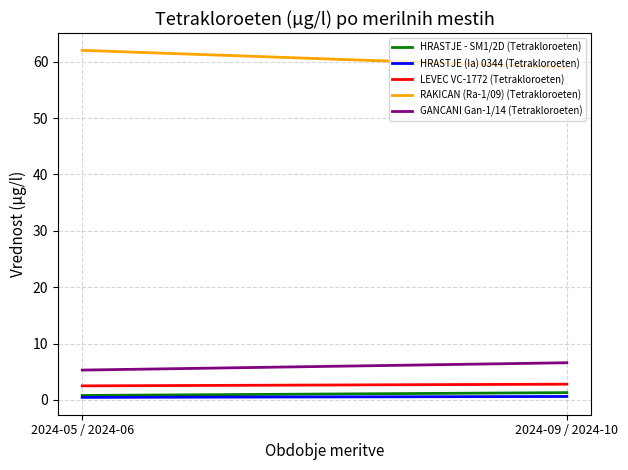

What is the lowest value of the HRASTJE - SM1/2D (Tetrakloroeten) series?

0.8